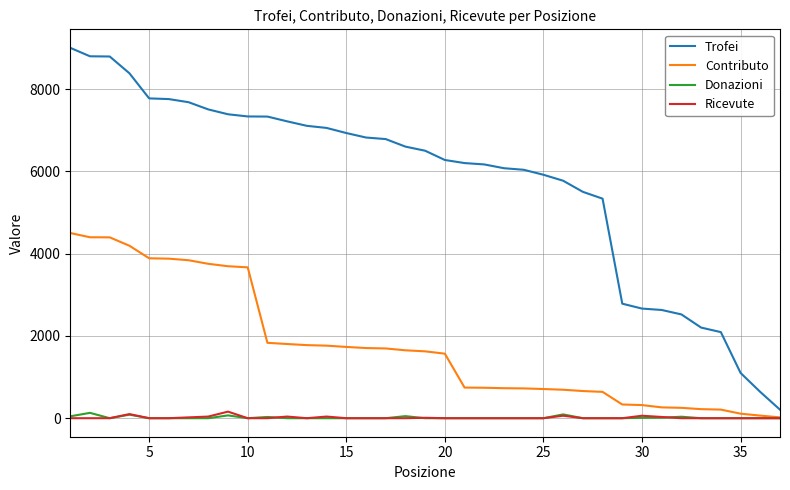

True or false: Trofei and Donazioni intersect in this chart.

False